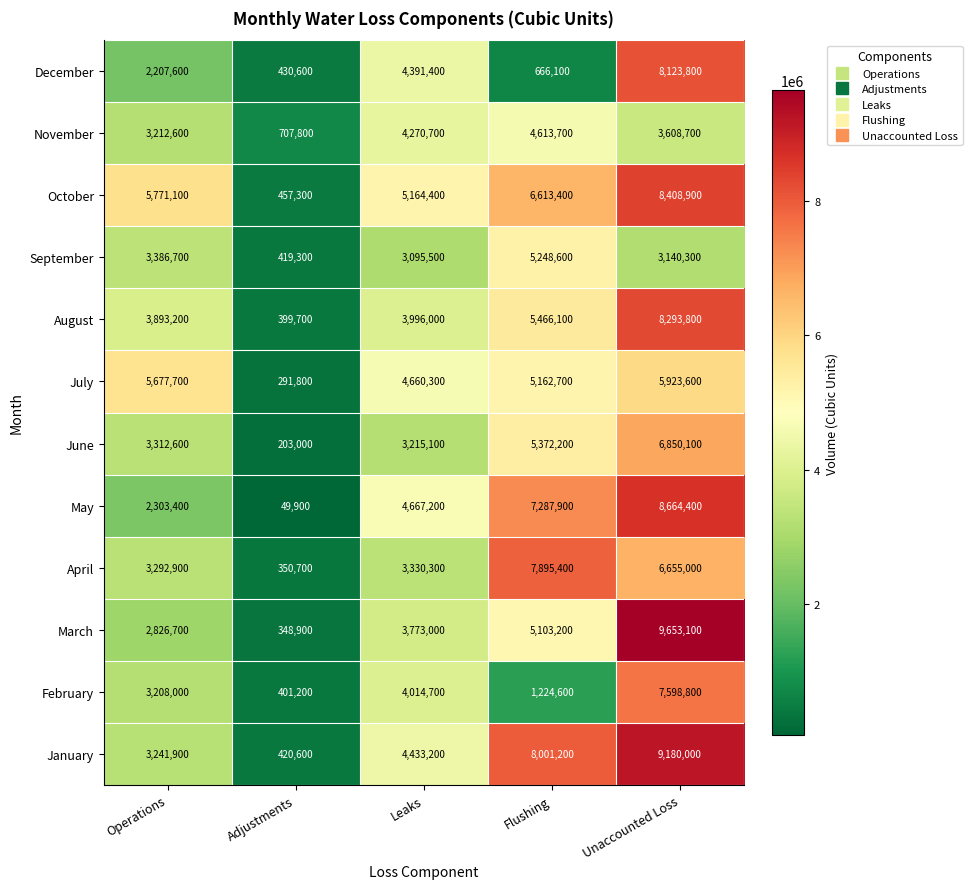

What is the total value across all series at Leaks?

49011800